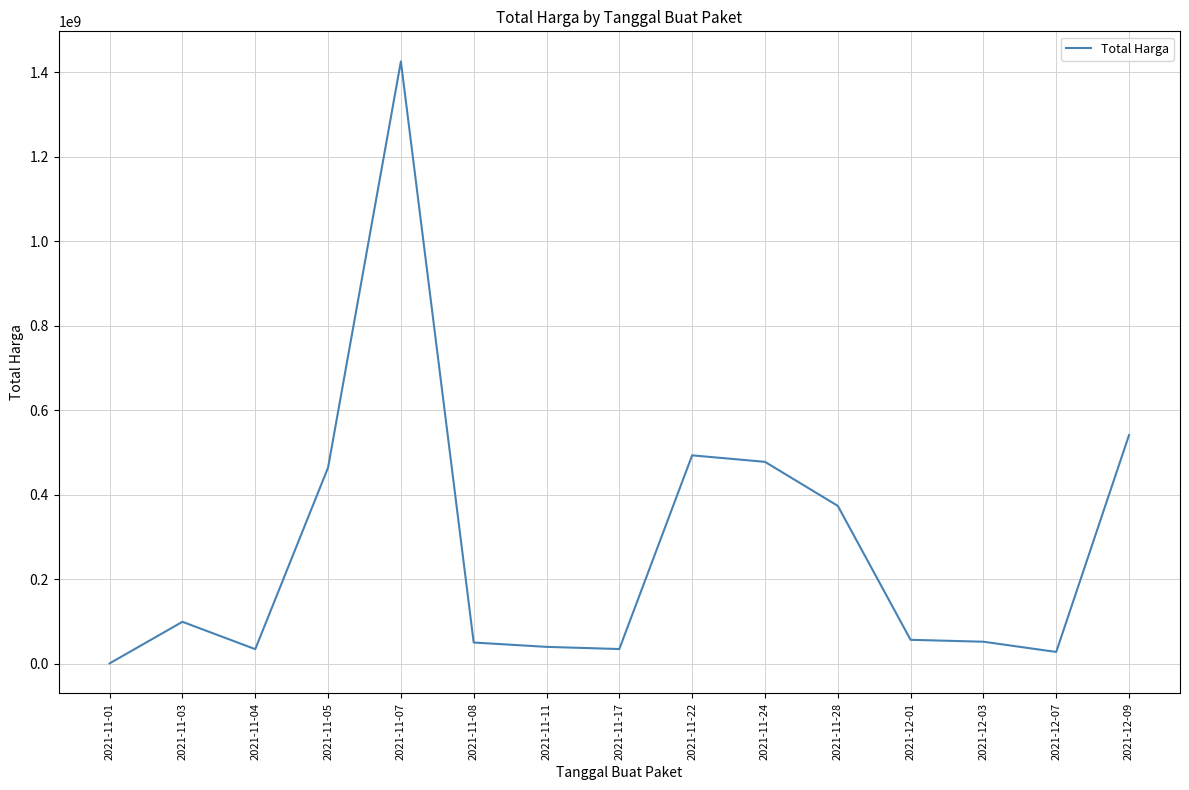

At which label is the value closest to 713100750?

2021-12-09